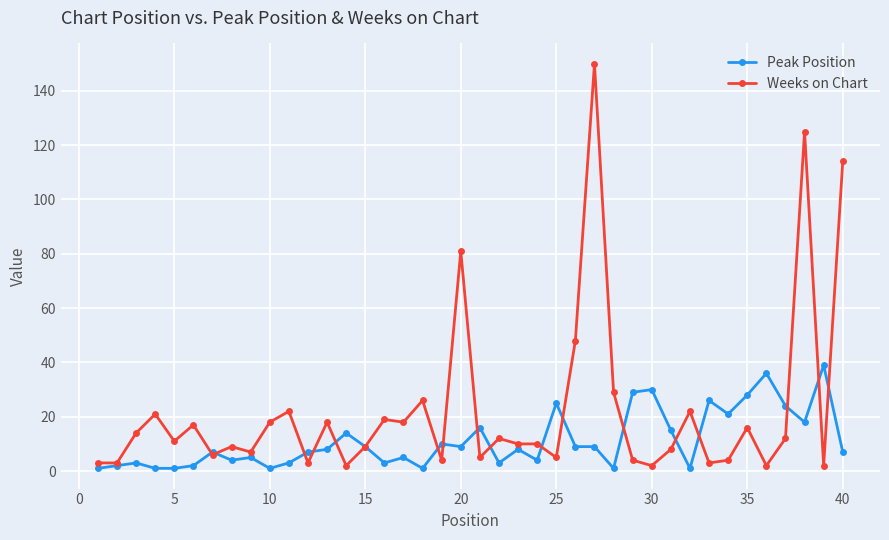

How many categories are shown in the chart?

40